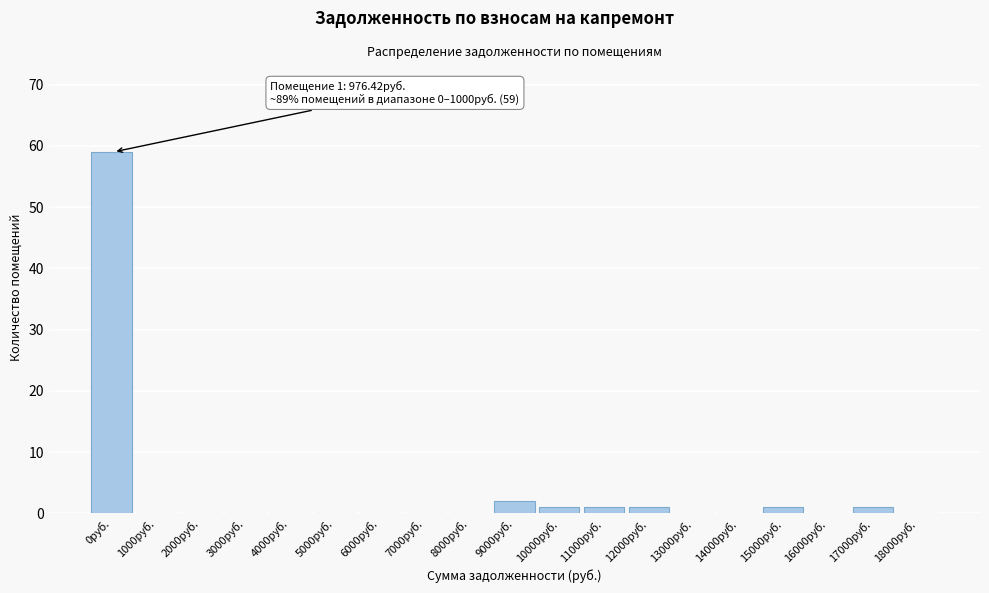

Reading left to right, extract all data points from this chart.

0руб.=59	1000руб.=0	2000руб.=0	3000руб.=0	4000руб.=0	5000руб.=0	6000руб.=0	7000руб.=0	8000руб.=0	9000руб.=2	10000руб.=1	11000руб.=1	12000руб.=1	13000руб.=0	14000руб.=0	15000руб.=1	16000руб.=0	17000руб.=1	18000руб.=0